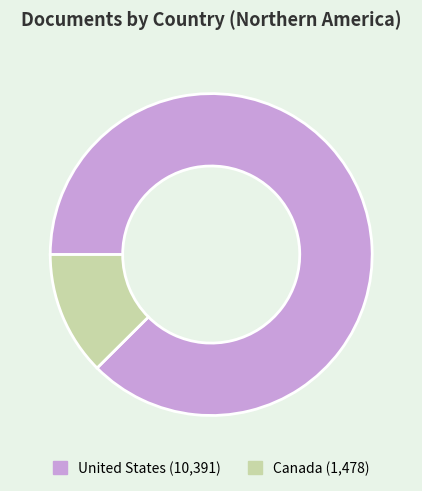

Is it true that United States is 88% of the pie?

True